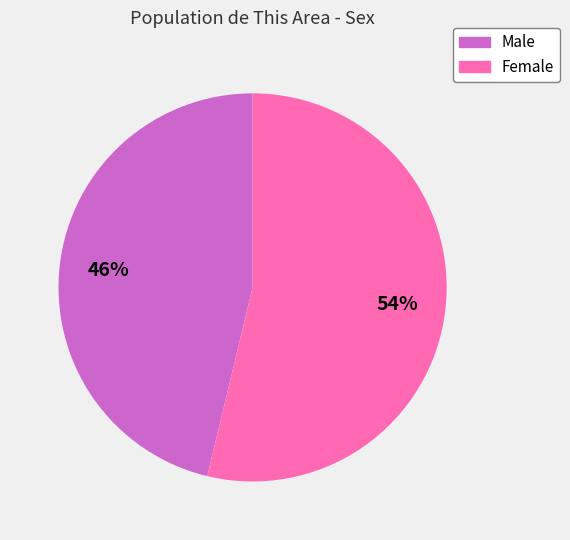

What percentage is the Female slice, to the nearest percent?

54%